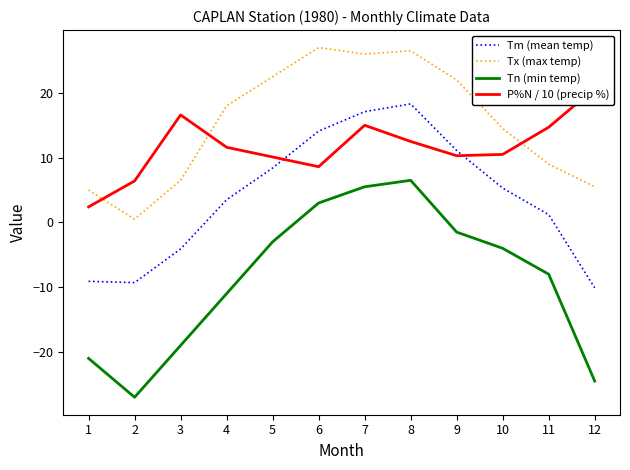

What is the lowest value of the Tm (mean temp) series?

-10.1